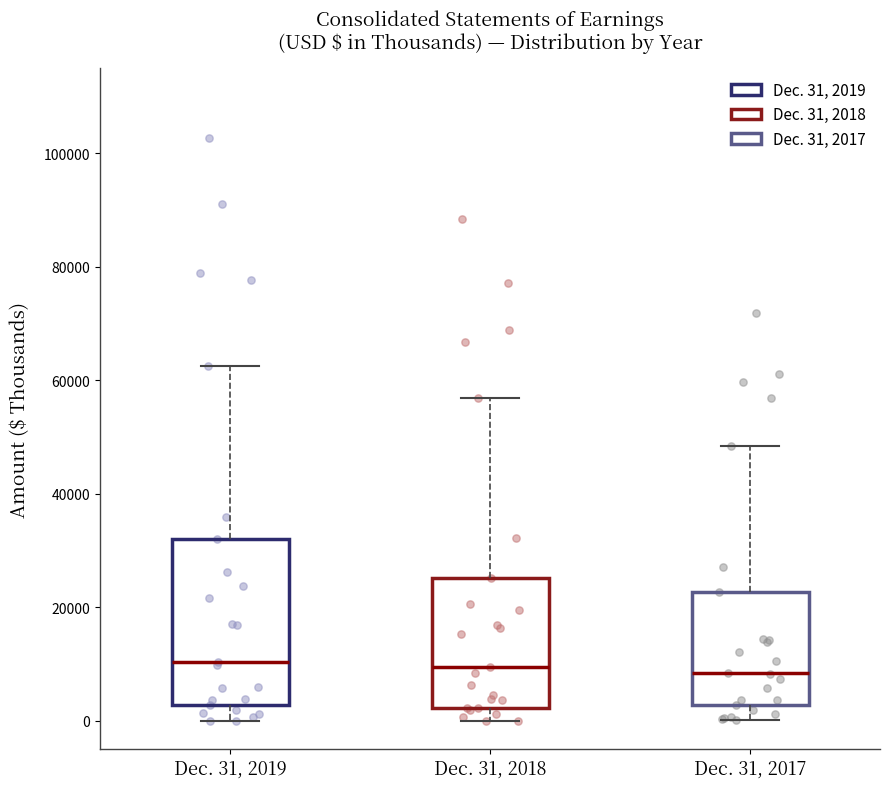

Where does the lower whisker of the box for Dec. 31, 2017 end on the y-axis? The values are not printed on the chart, so give them approximately, as read against the axis.

0